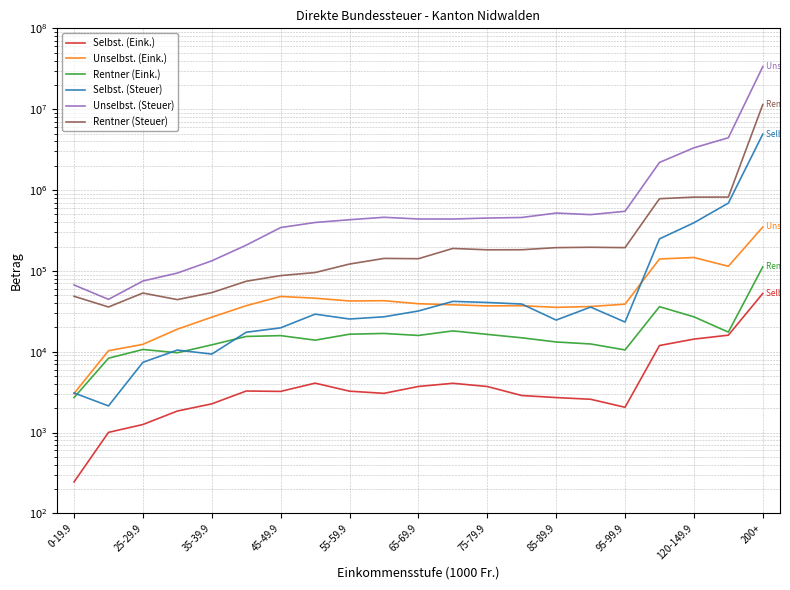

What is the difference between the maximum and minimum values in the Unselbst. (Steuer) series?

33508003.0